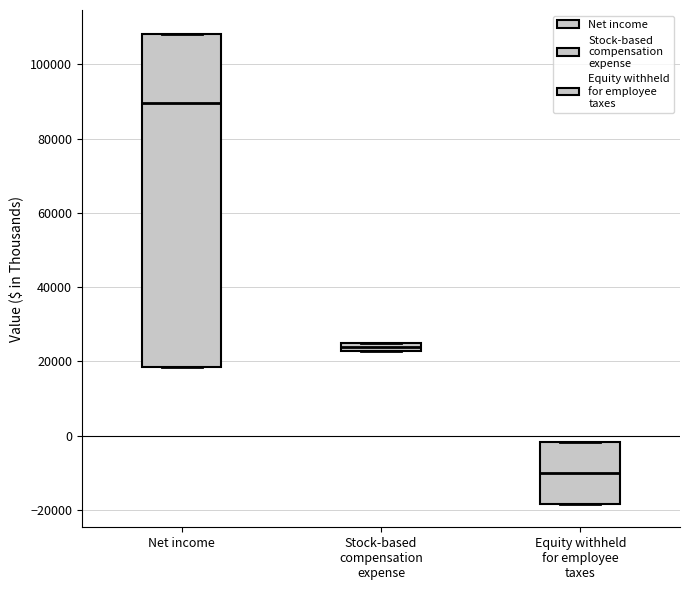

Where is the upper edge of the box for Net income on the y-axis? The values are not printed on the chart, so give them approximately, as read against the axis.

108000